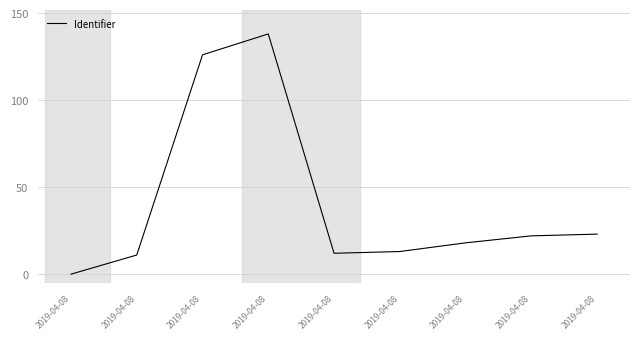

What is the greatest value displayed?

138